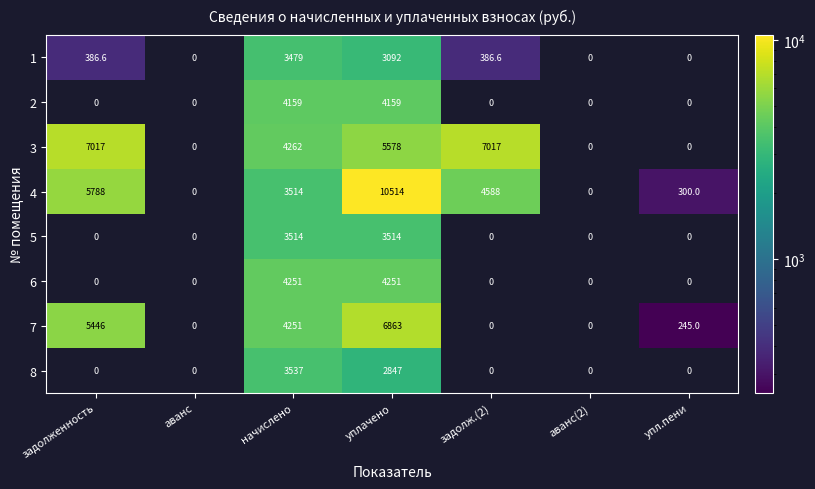

What is the approximate value of 3 at начислено?

4262.0